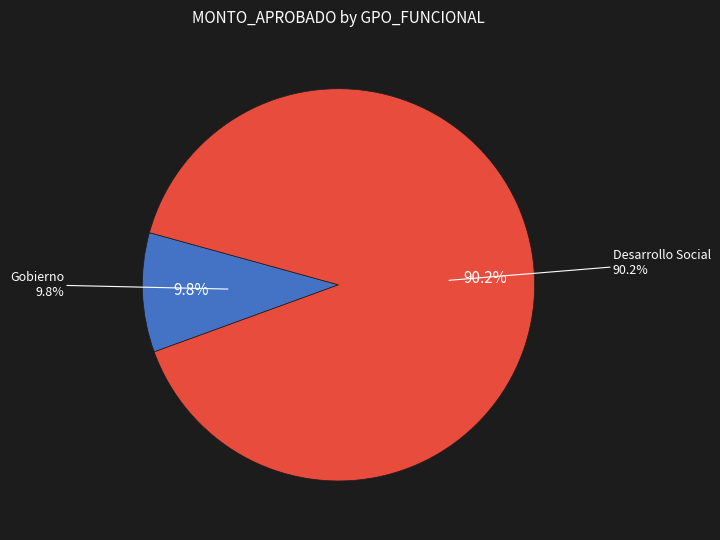

Is it true that 24 is 0% of the pie?

True